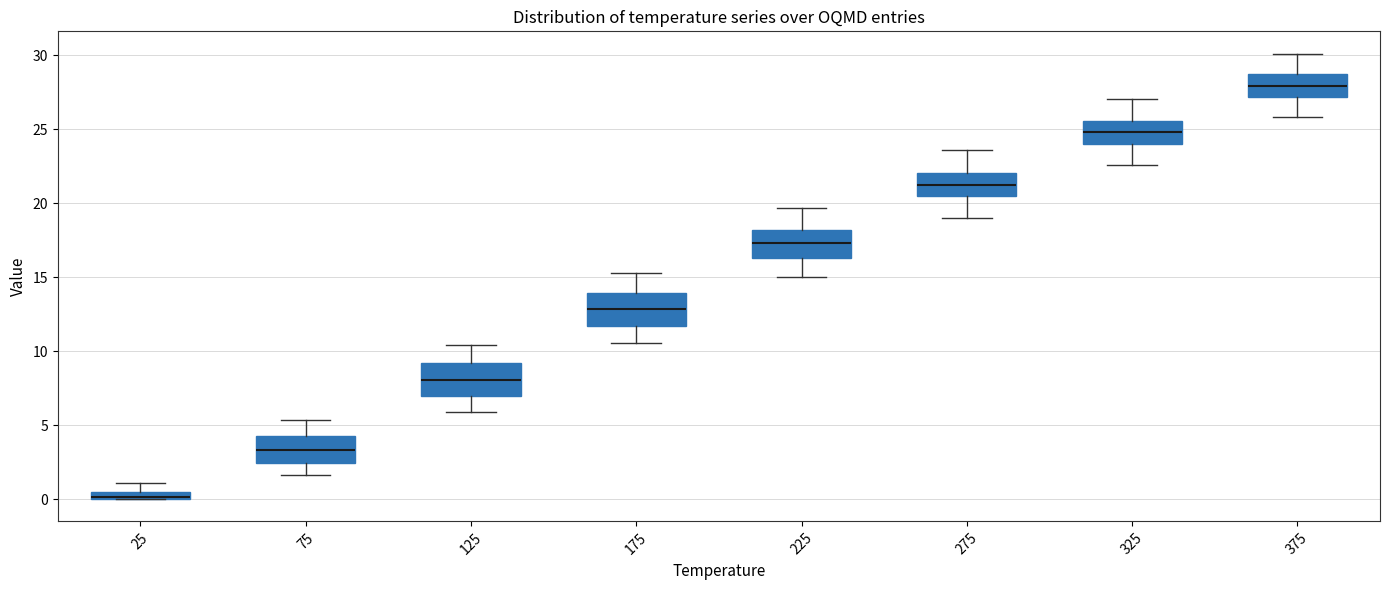

Where does the upper whisker of the box at x = 275 end on the y-axis? The values are not printed on the chart, so give them approximately, as read against the axis.

23.5